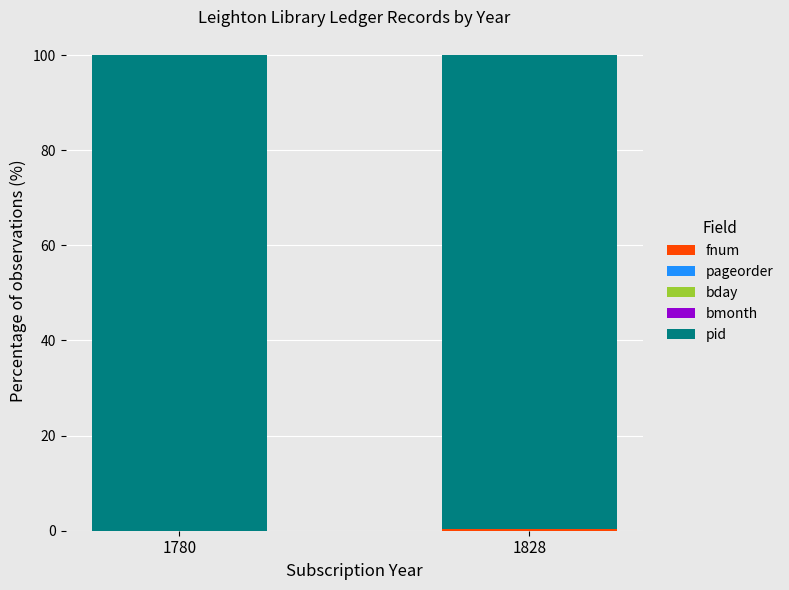

Rank the categories by pid value from highest to lowest.

1780, 1828